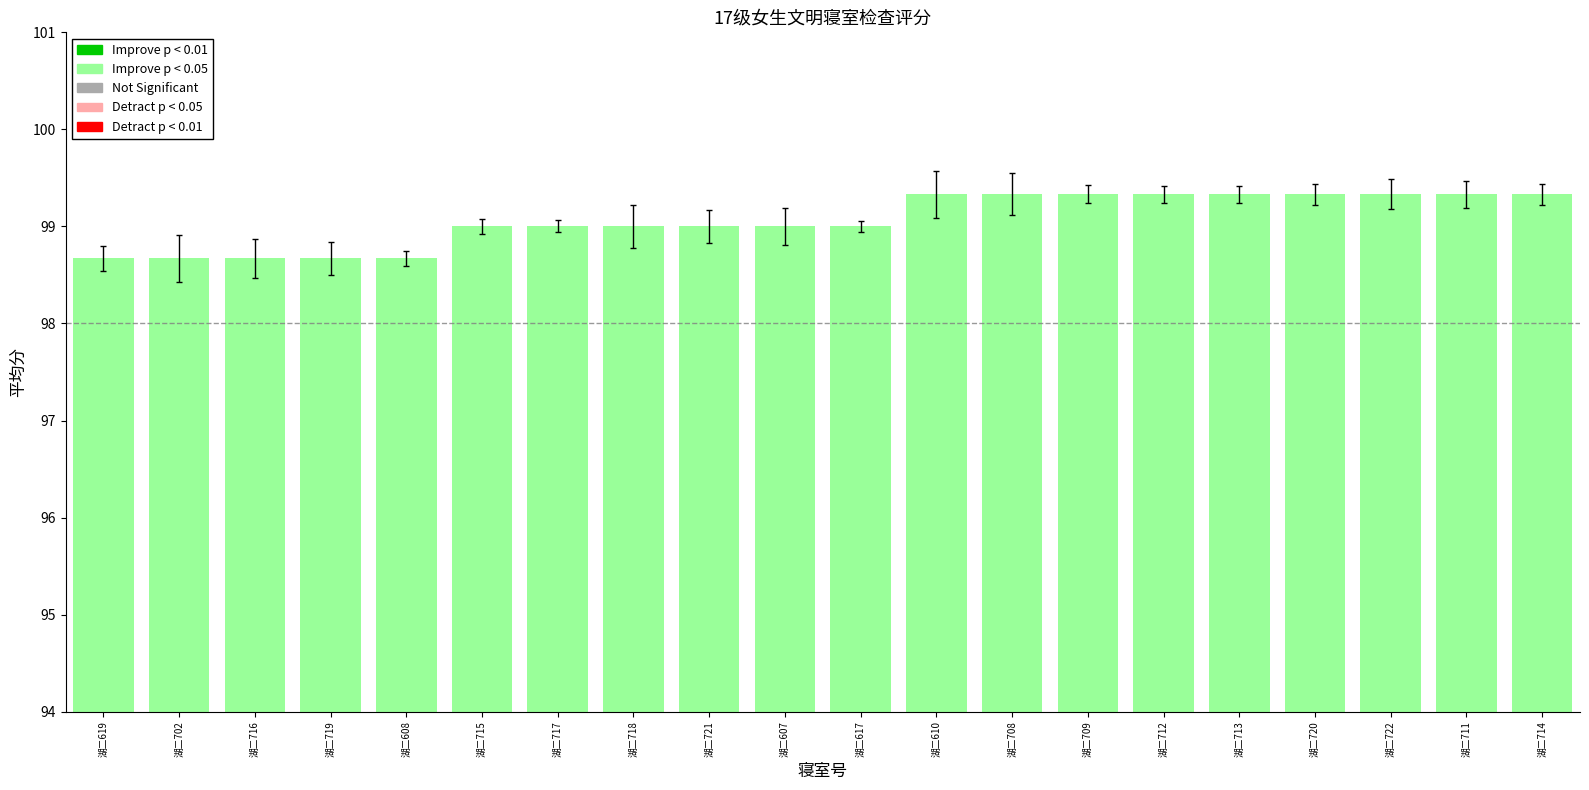

Between 湖二608 and 湖二610, which is larger?

湖二610